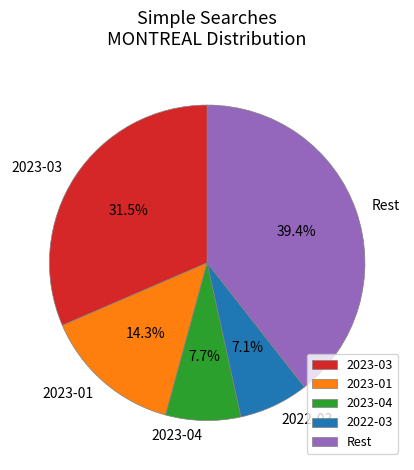

Which slice is the smallest?

2022-03